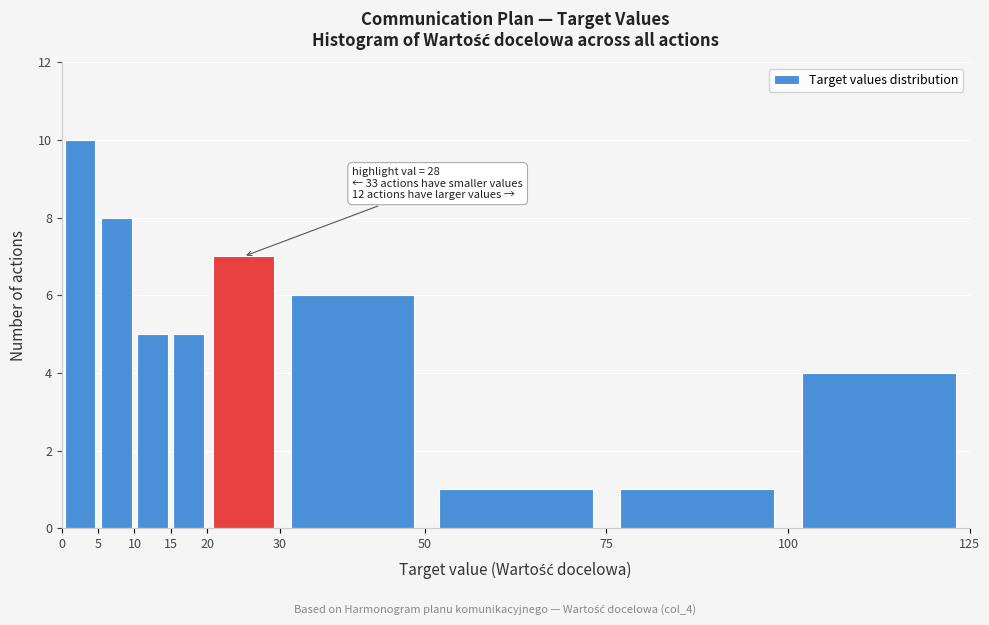

Over which range of the x-axis is the bar tallest?

0 to 5